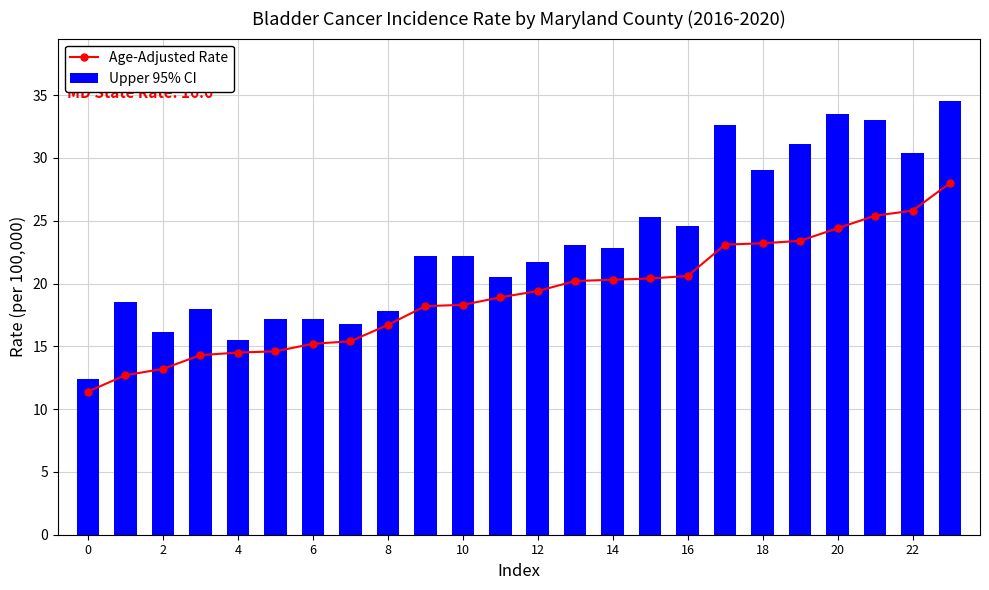

Where does the Age-Adjusted Rate series first go above 19?

12